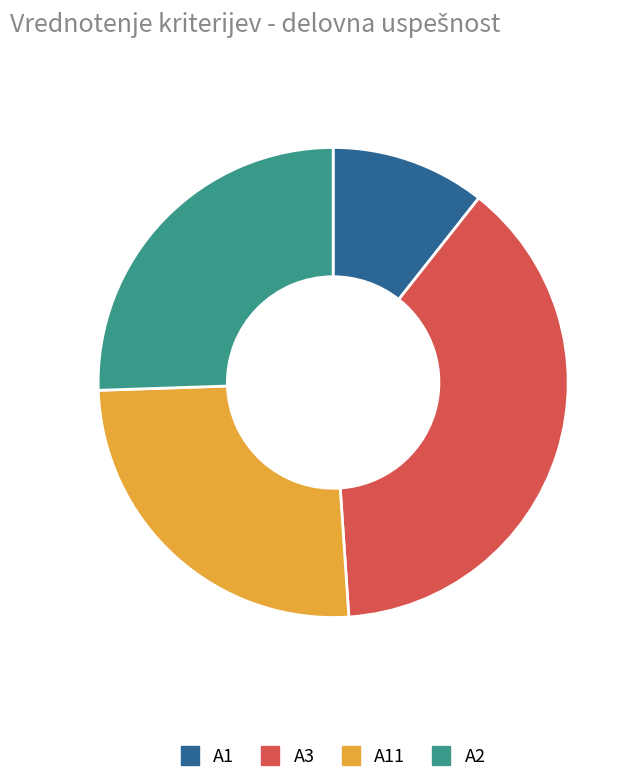

Does any single category account for the majority?

No